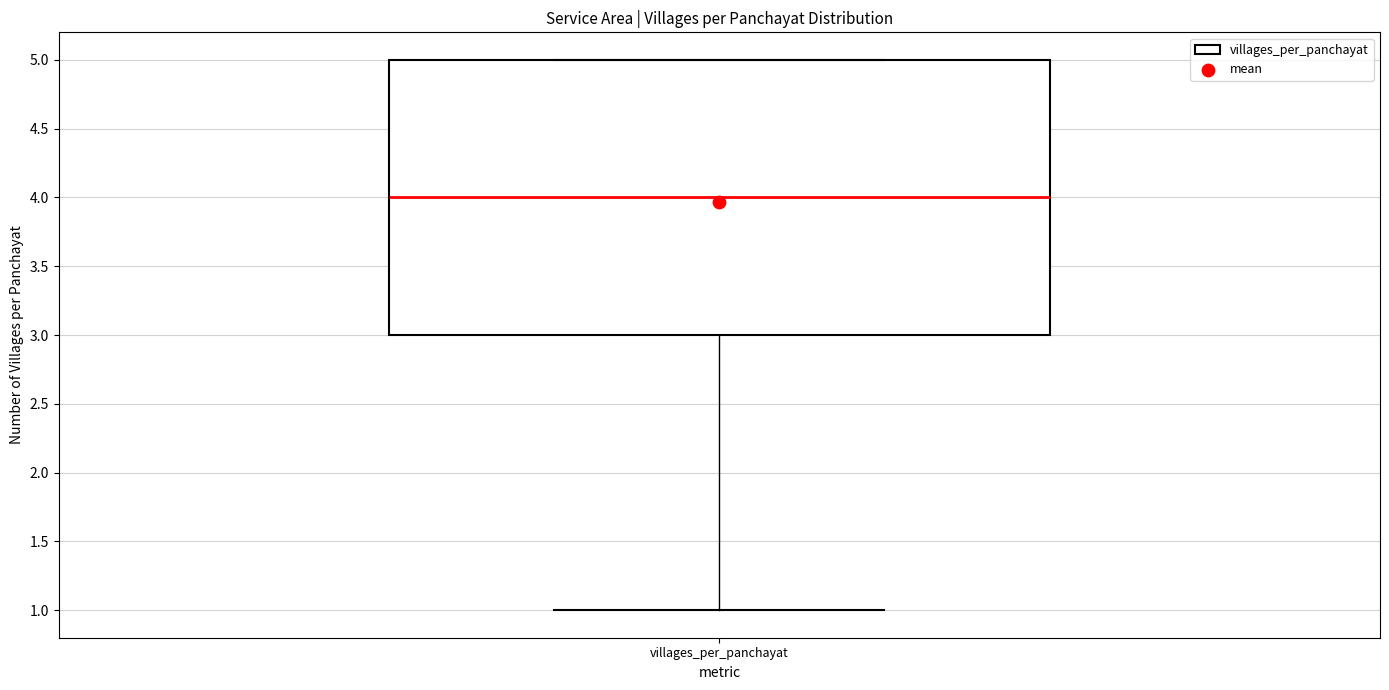

Transcribe this box plot: give where the median line is, the range the box spans, and where the two whiskers end, as read against the y-axis. The values are not printed on the chart, so give them approximately, as read against the axis.

median 4, box 3 to 5, whiskers 1 to 5